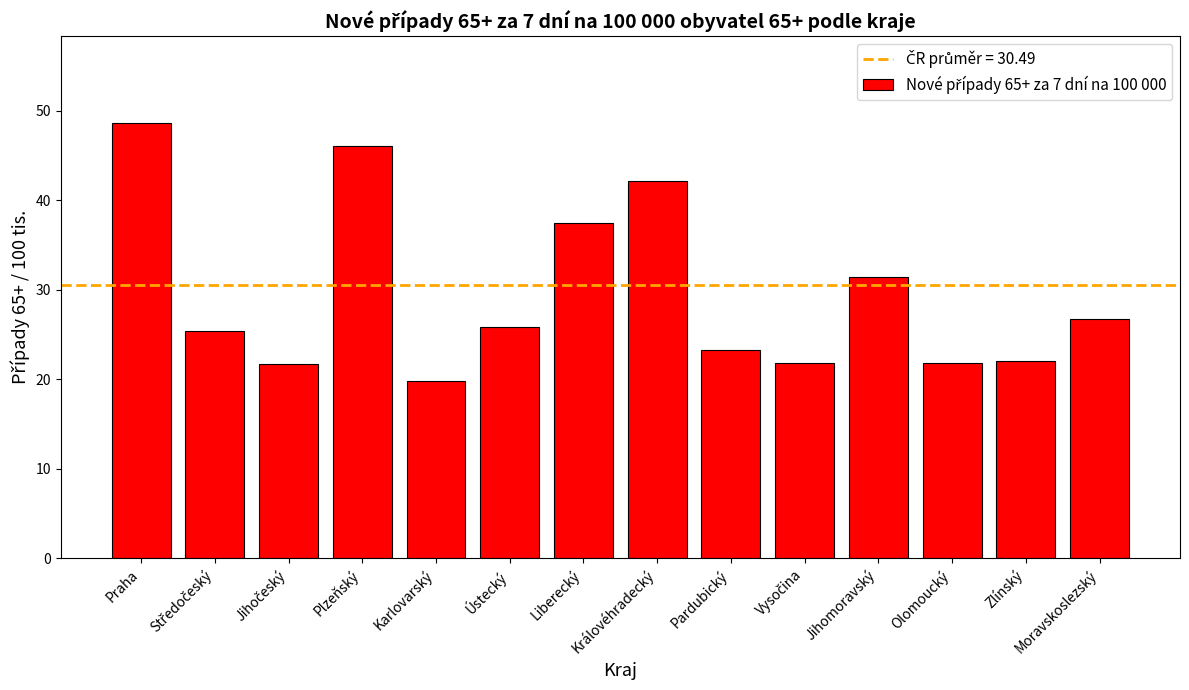

What is the ratio of the value at Zlínský to the value at Karlovarský?

1.1